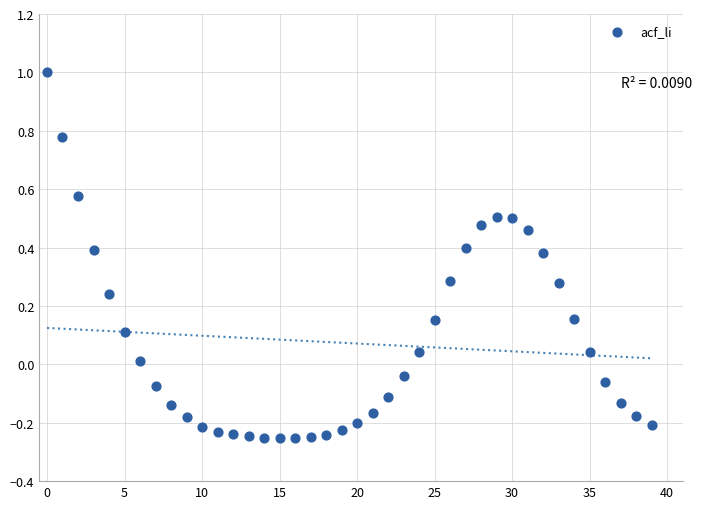

What is the range of Y values (max minus min)?

1.3